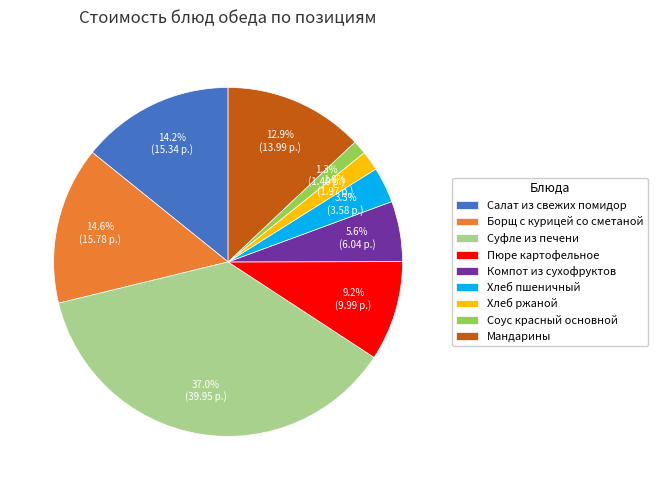

To the nearest percent, what is the difference between the largest and smallest slice percentages?

36%